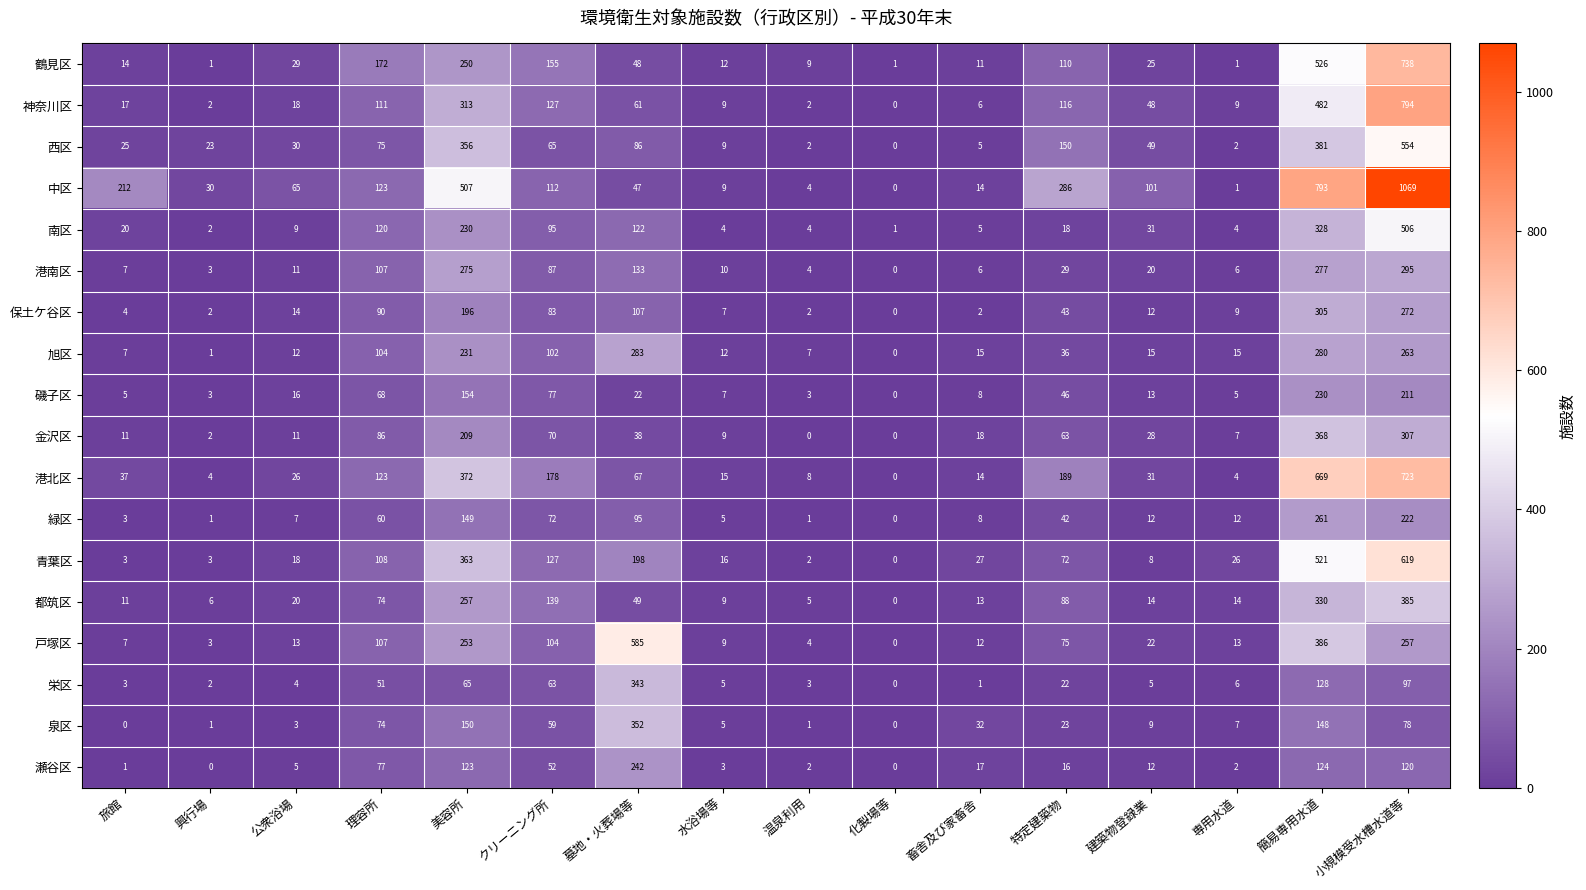

At which label is 中区 closest to 534?

美容所